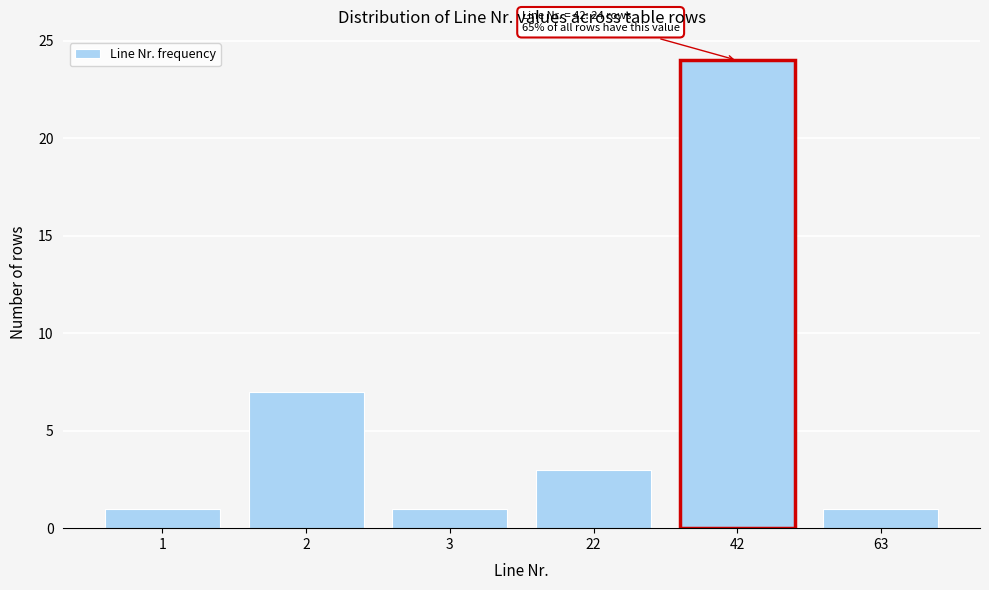

Reading left to right, list all the values displayed in this chart.

1	7	1	3	24	1